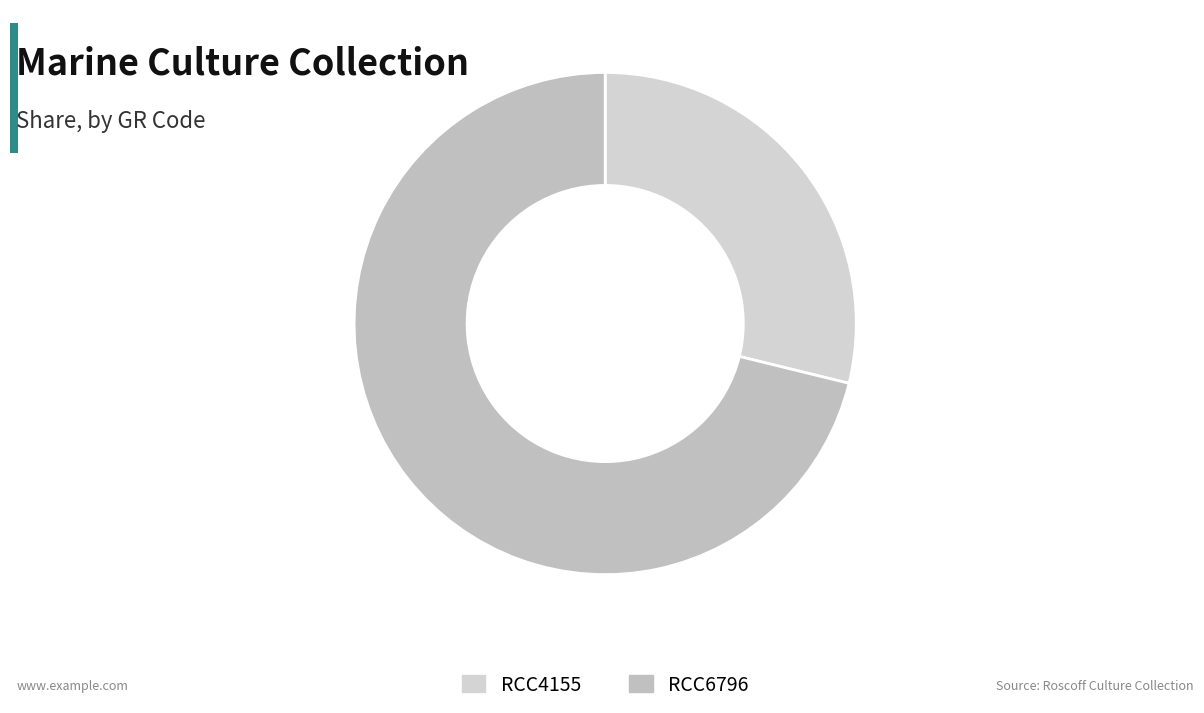

Count the number of slices in the pie.

2